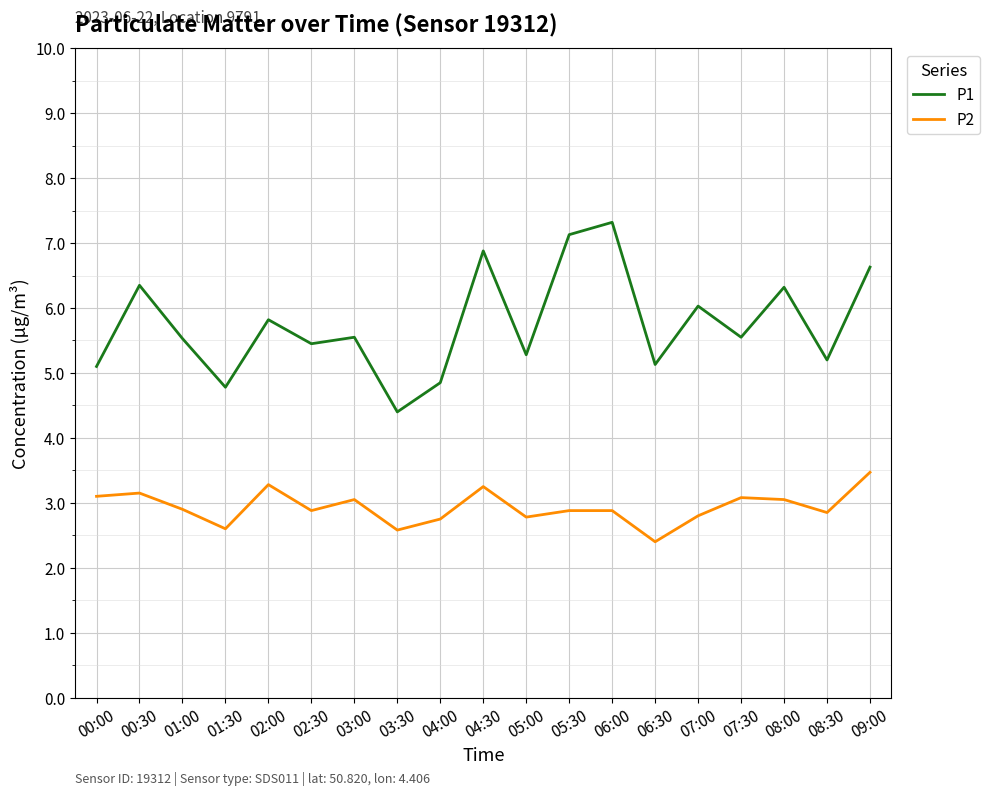

At 03:30, list the series in order from smallest to largest.

P2, P1